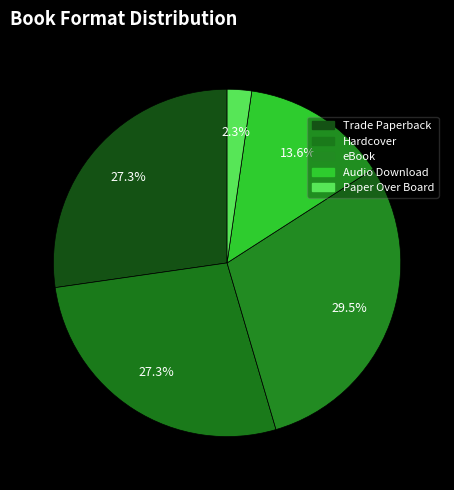

Count the number of slices in the pie.

5